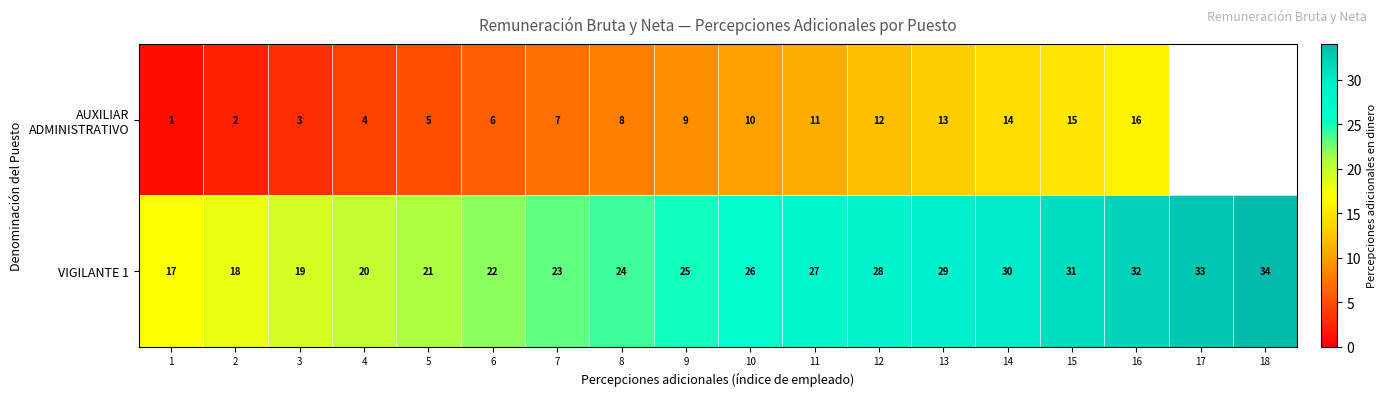

What is the spread (max minus min) of values at 5?

16